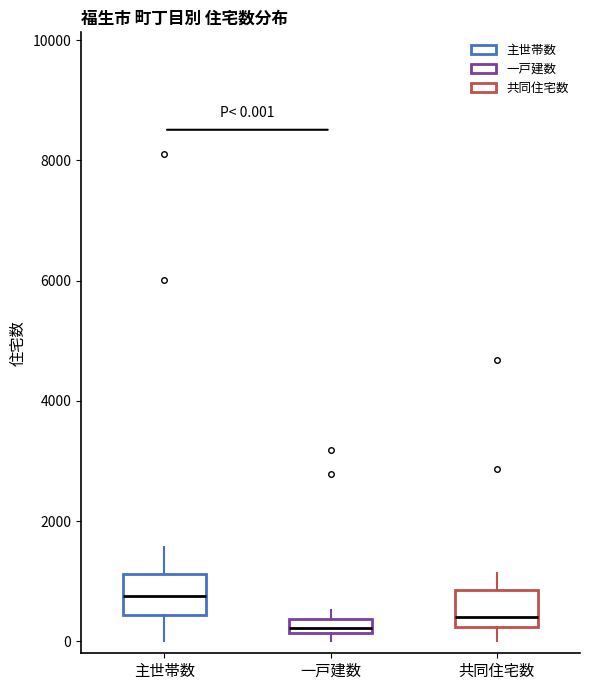

Which box's median line is the highest?

主世帯数